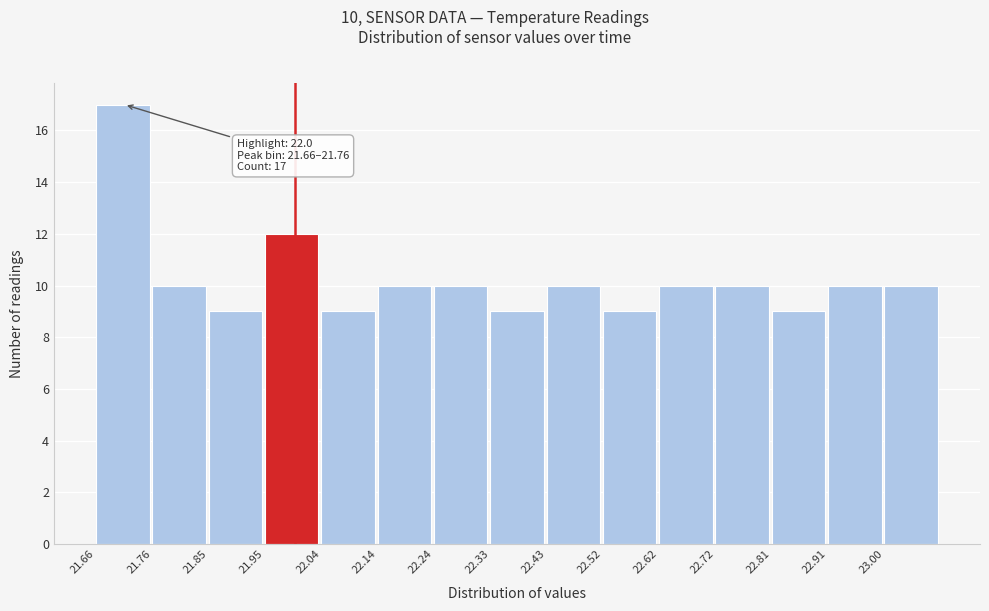

Over which range of the x-axis is the bar tallest?

21.660 to 21.756